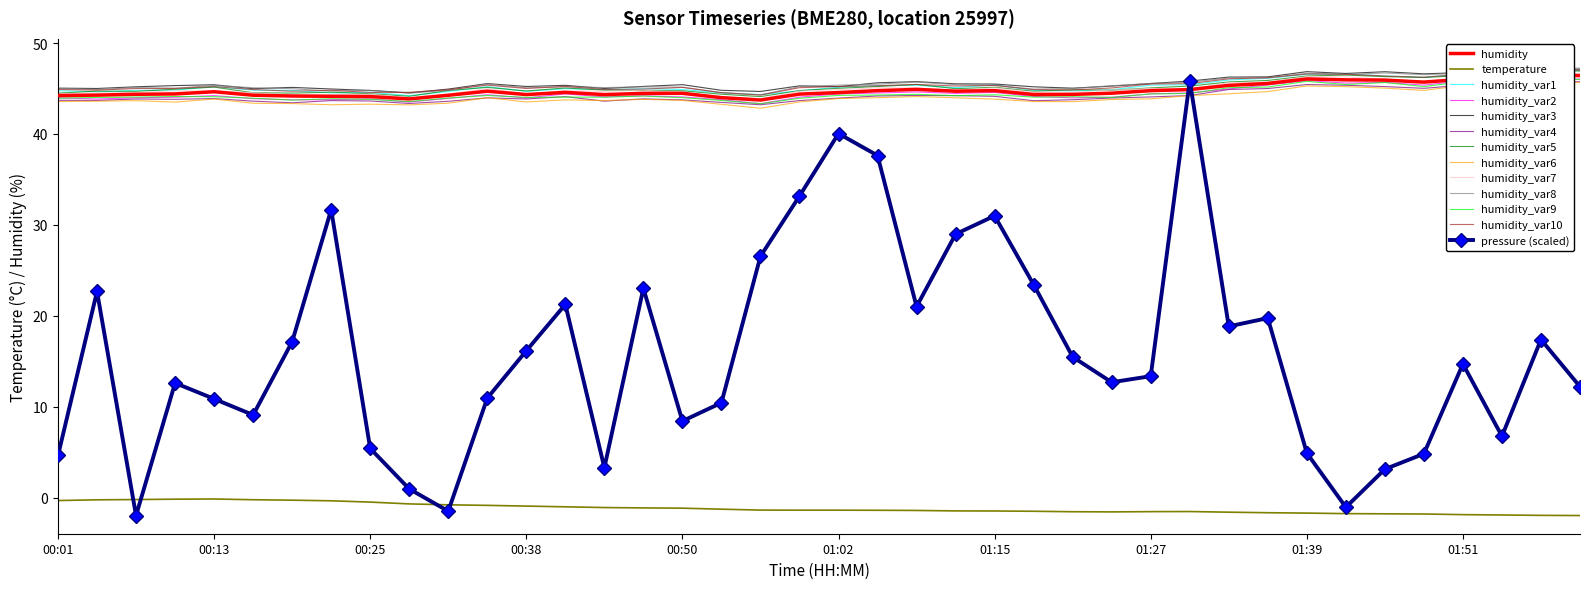

What position from the left is 01:02?

21